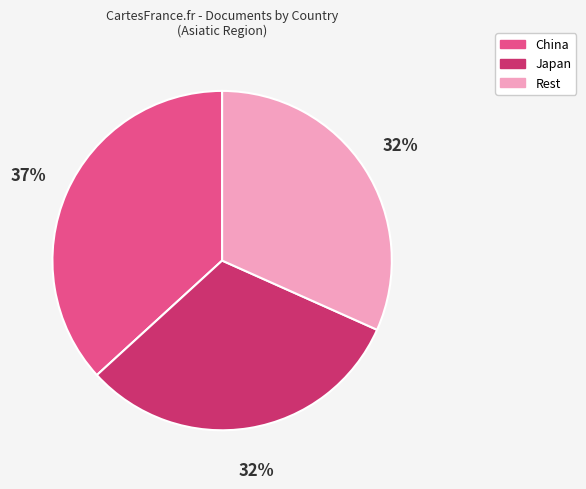

How many segments does this pie chart have?

3